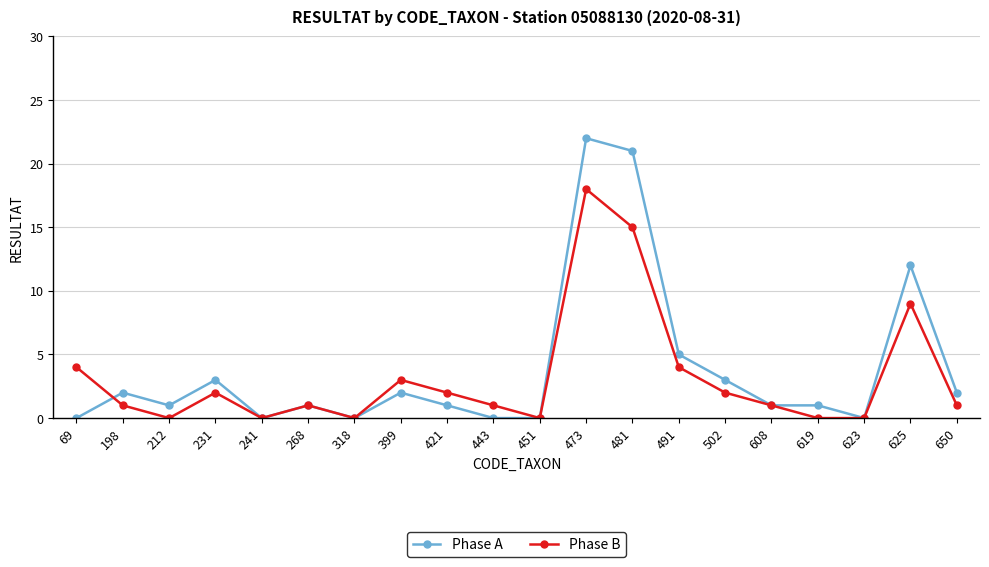

How many lines are shown in the chart?

2